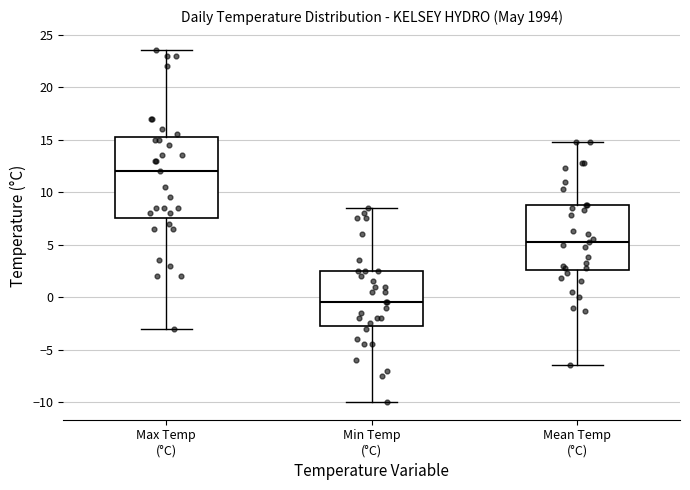

Reading left to right, read every box against the y-axis: the position of its median line, the range the box covers, and the ends of its whiskers. The values are not printed on the chart, so give them approximately, as read against the axis.

Max Temp (°C): median 12.0, box 7.5 to 15.5, whiskers -3.0 to 23.5
Min Temp (°C): median -0.5, box -2.5 to 2.5, whiskers -10.0 to 8.5
Mean Temp (°C): median 5.5, box 2.5 to 9.0, whiskers -6.5 to 15.0